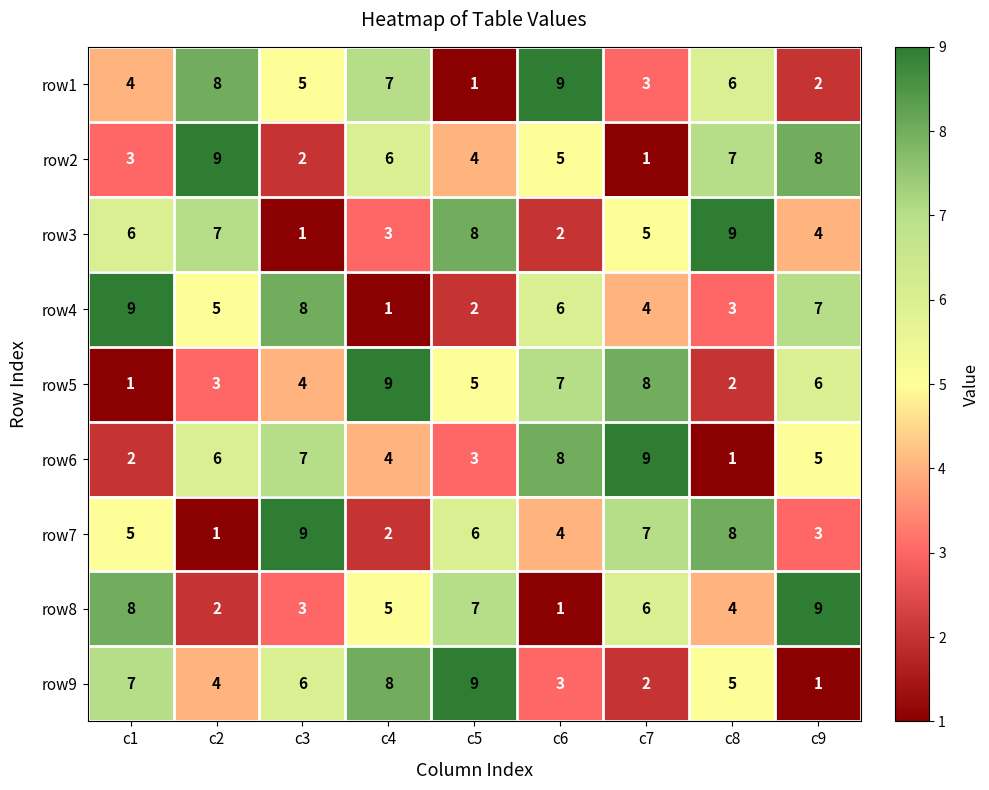

True or false: row4 has a value of 9 at c1.

True